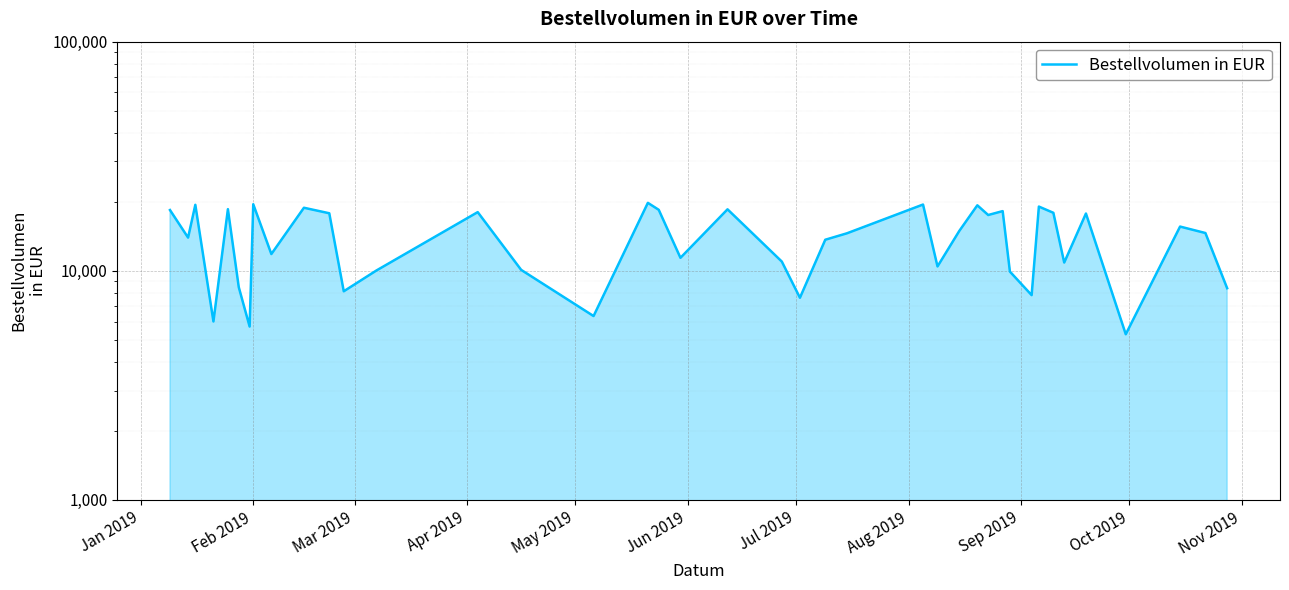

What is the average value?

13832